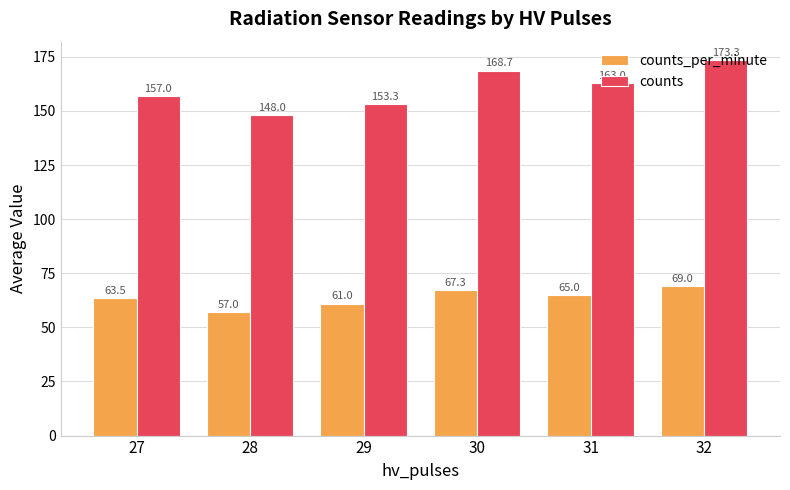

How many data points in counts are less than 163?

3